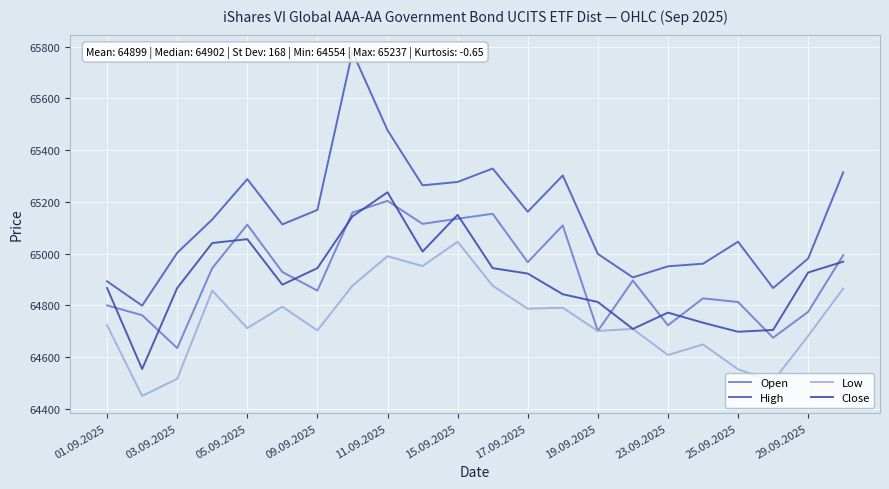

True or false: Low and Close cross at least once.

False